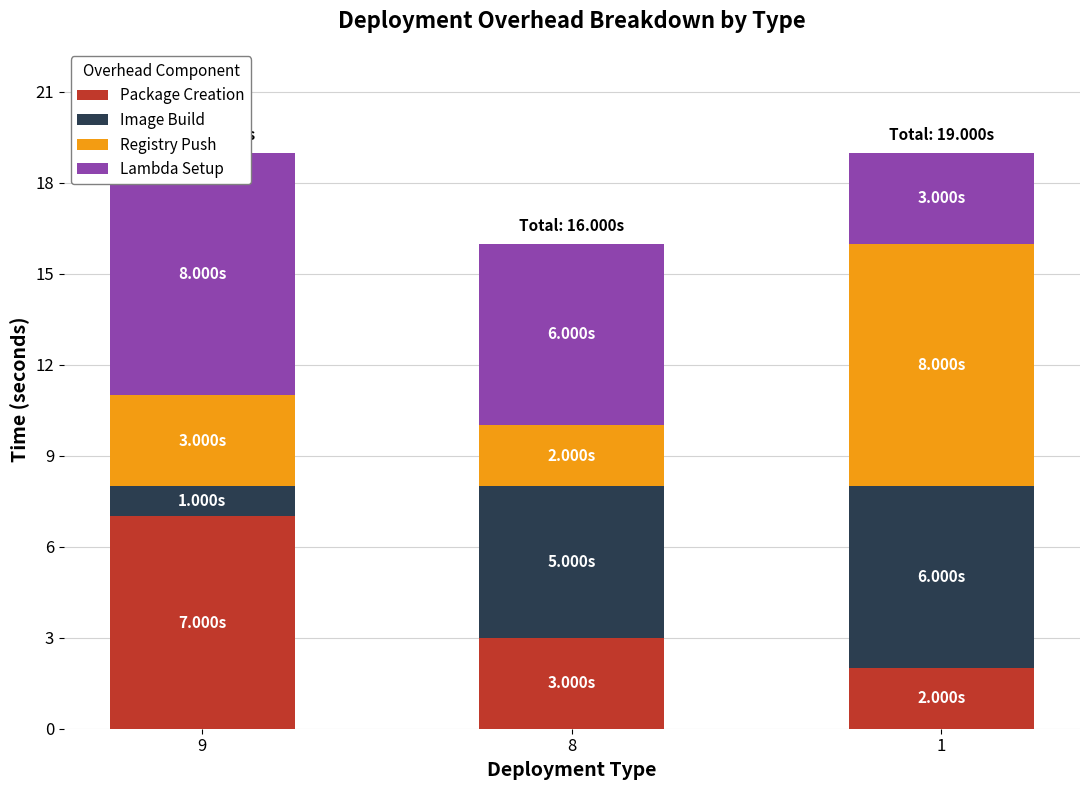

What is the difference between the highest and lowest values at 8?

4